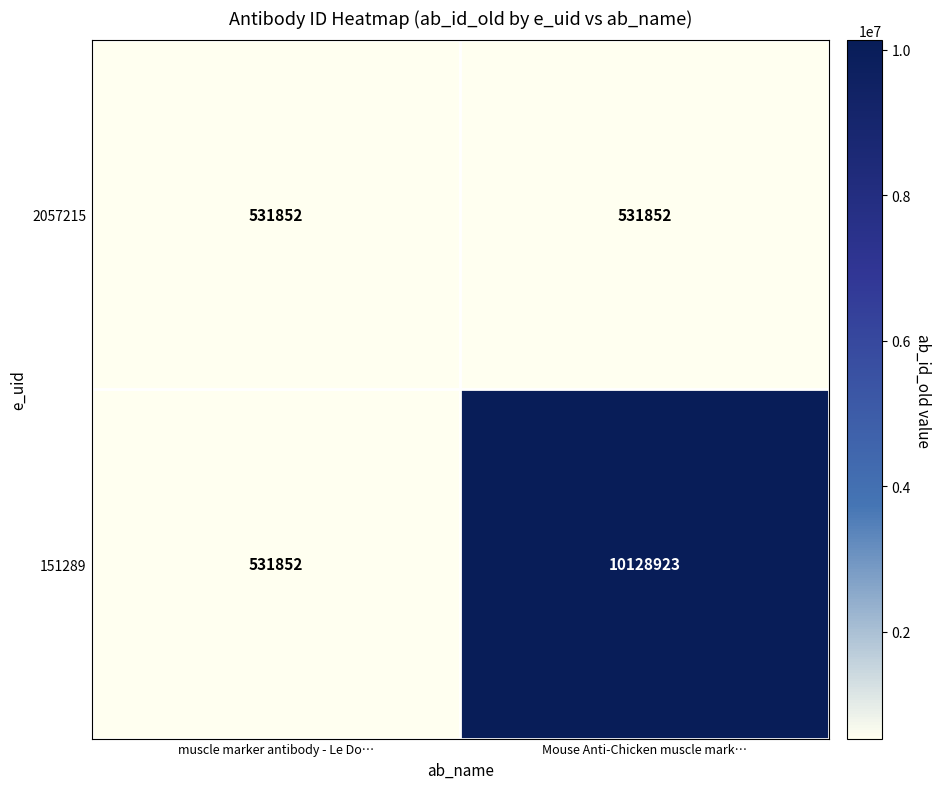

What is the total value across all series at Mouse Anti-Chicken muscle mark…?

10660775